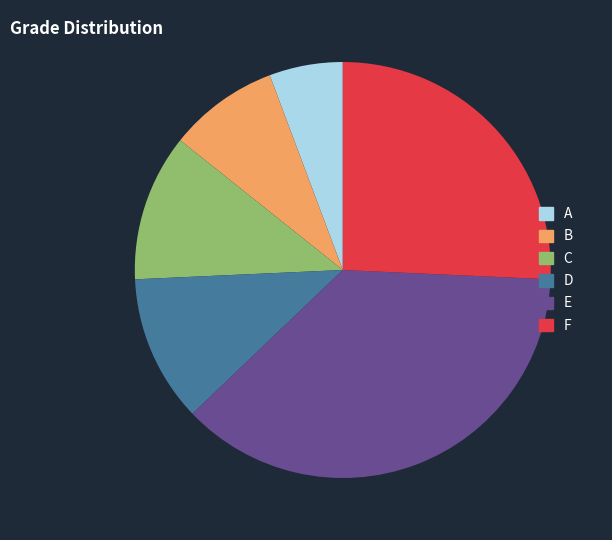

Is the sum of B and E greater than half?

No